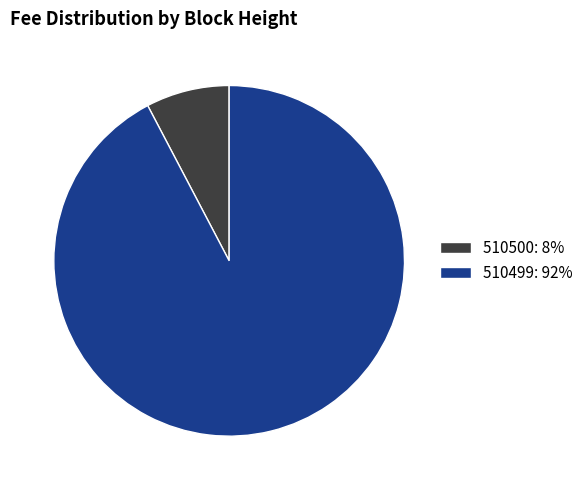

Which has a higher value, 510500: 8% or 510499: 92%?

510499: 92%